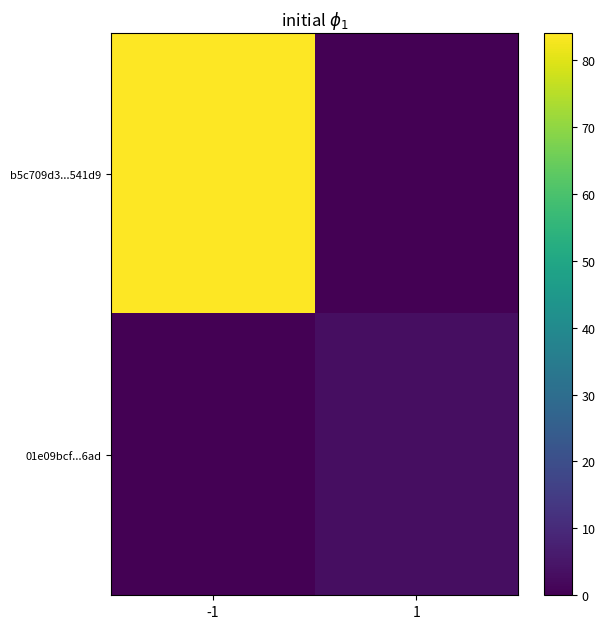

Which series has the largest total across all categories?

b5c709d3...541d9